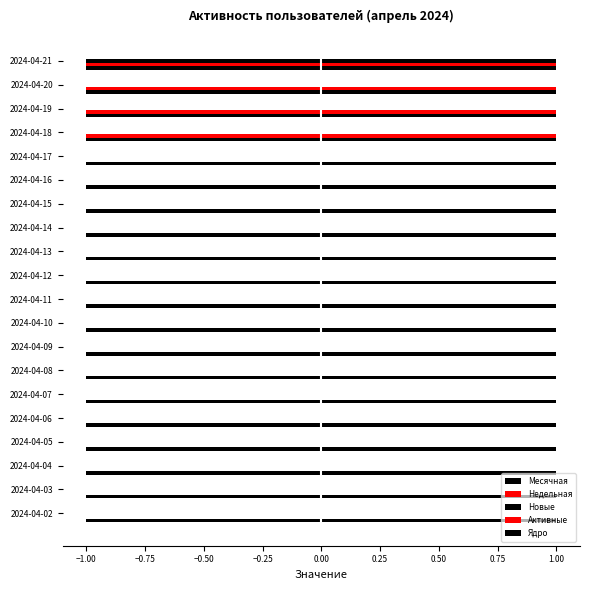

What is the sum of the Активные values at −1.00 and −0.25?

0.3